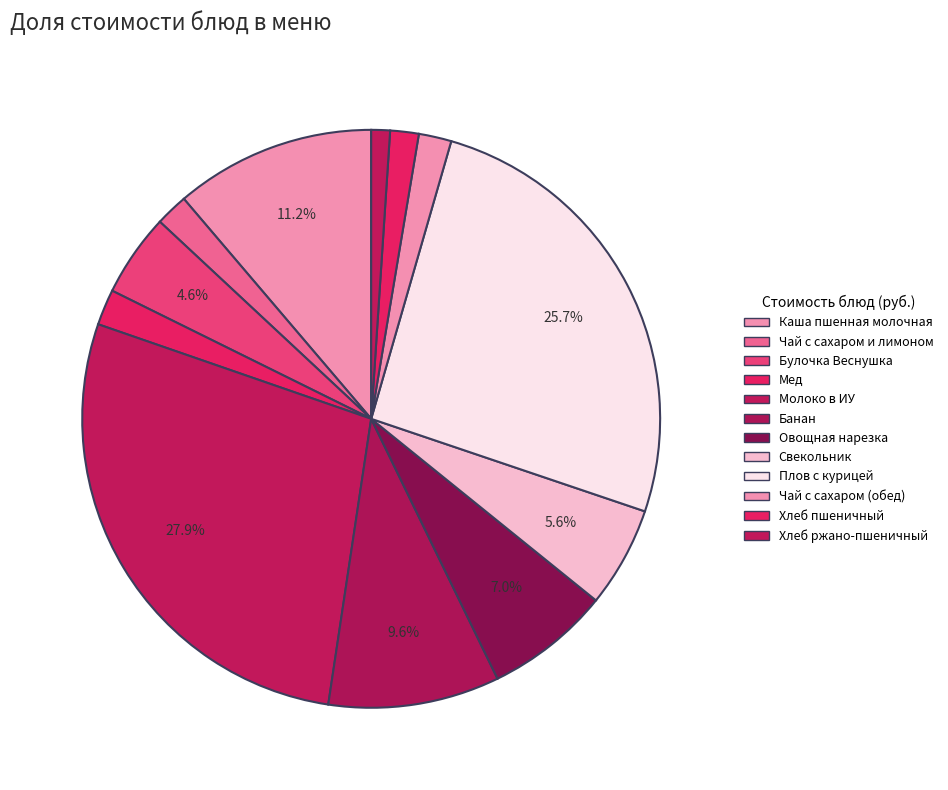

Approximately how many times larger is the value at Чай с сахаром и лимоном compared to Чай с сахаром (обед)?

1.0